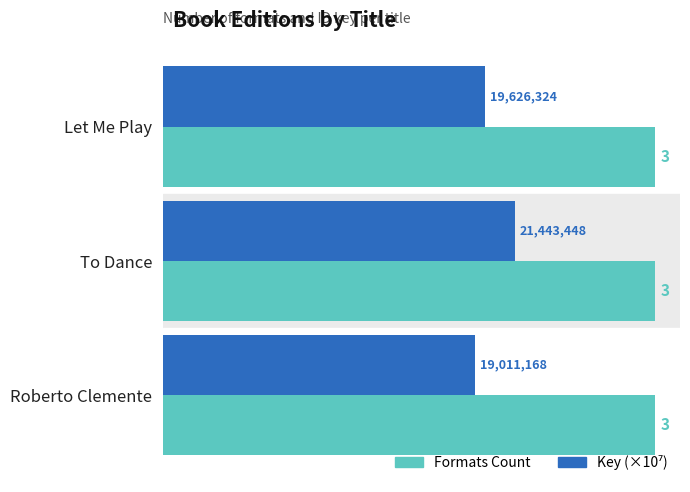

At how many categories does at least one series exceed 2?

3